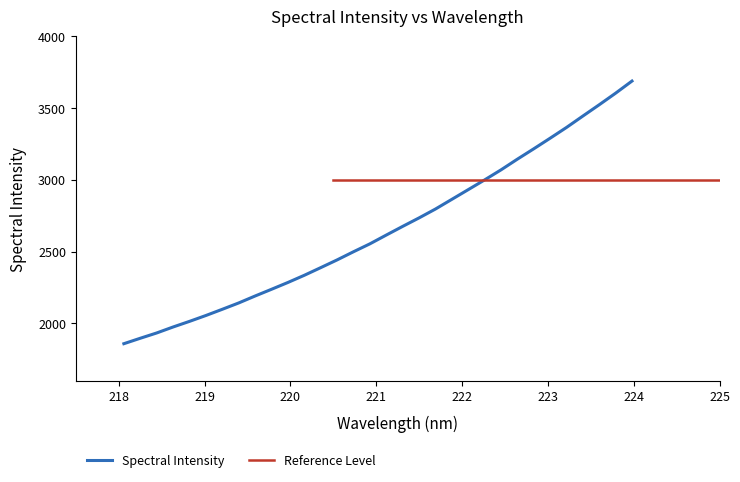

List the labels in order of value, largest first.

223.9802, 223.7895, 223.5987, 223.408, 223.2172, 223.0264, 222.8355, 222.6447, 222.4538, 222.263, 222.0721, 221.8812, 221.6902, 221.4993, 221.3083, 221.1174, 220.9264, 220.7354, 220.5444, 220.3533, 220.1623, 219.9712, 219.7801, 219.589, 219.3979, 219.2067, 219.0156, 218.8244, 218.6332, 218.442, 218.2508, 218.0596